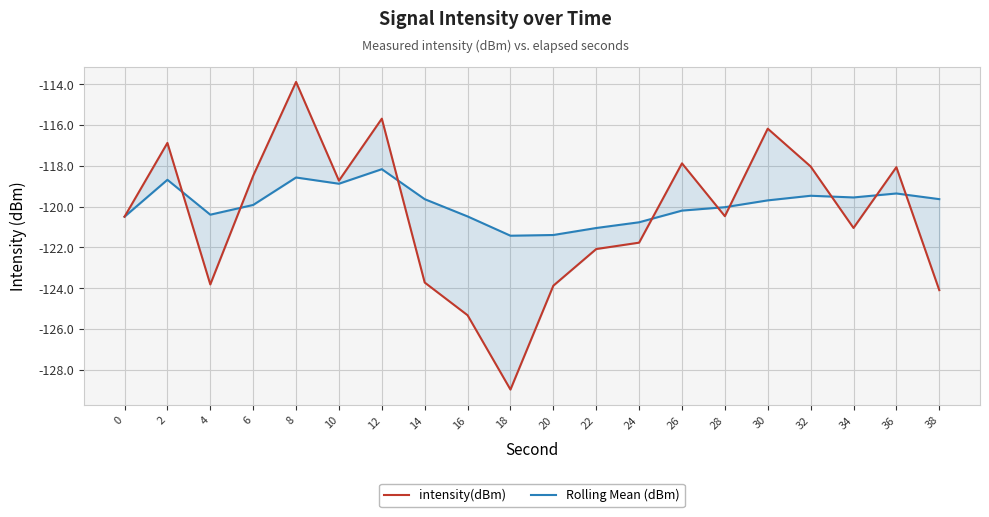

At which category is the sum across all series the highest?

8